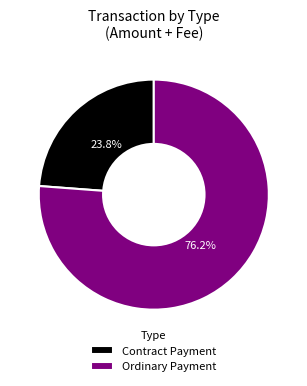

Rank the categories by value from highest to lowest.

Ordinary Payment, Contract Payment